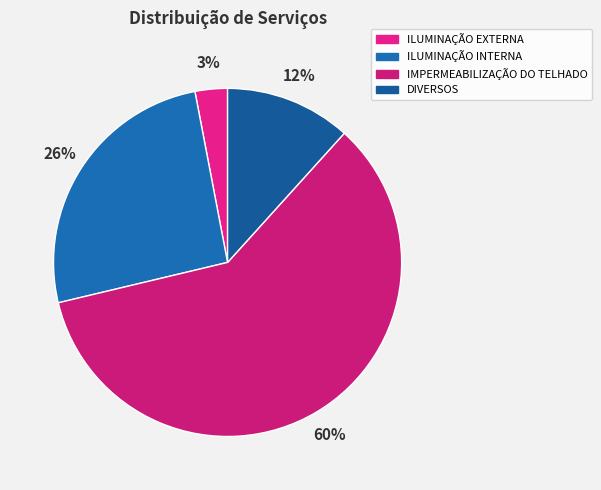

What is the largest slice in the pie chart?

IMPERMEABILIZAÇÃO DO TELHADO